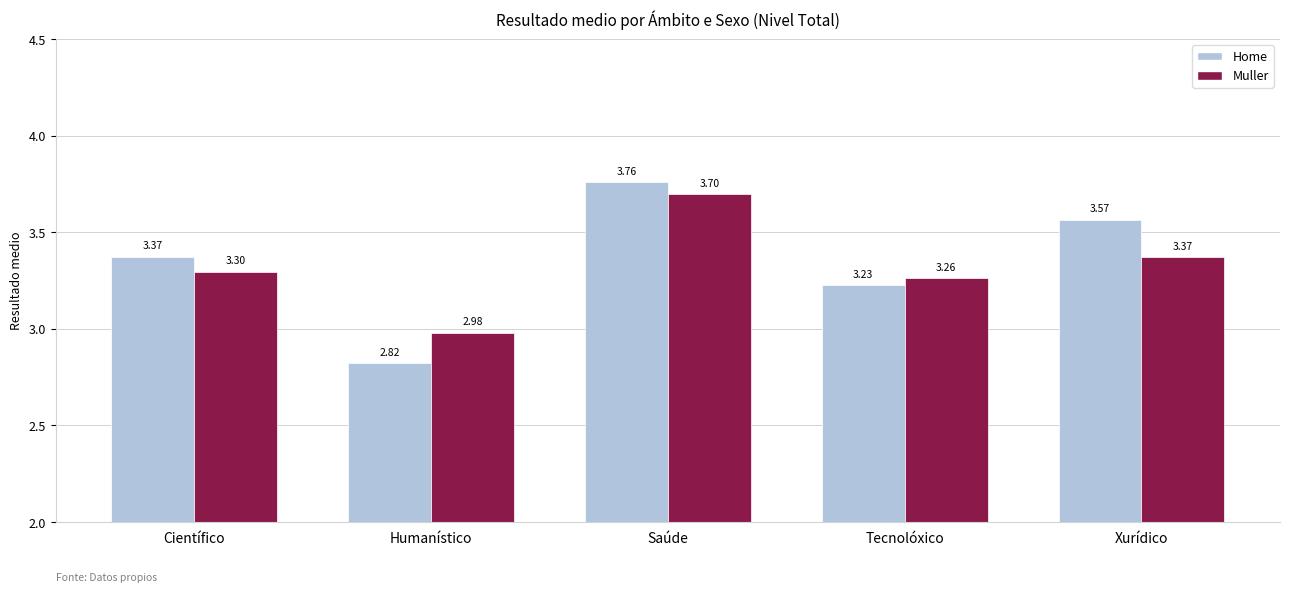

How many series are shown in this chart?

2